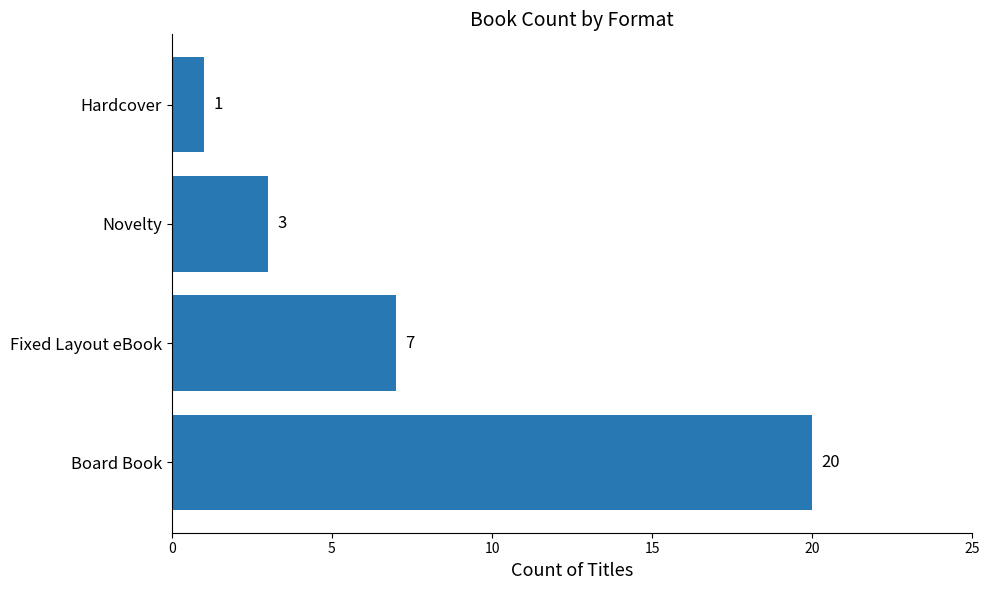

List the labels in order of value, smallest first.

Hardcover, Novelty, Fixed Layout eBook, Board Book